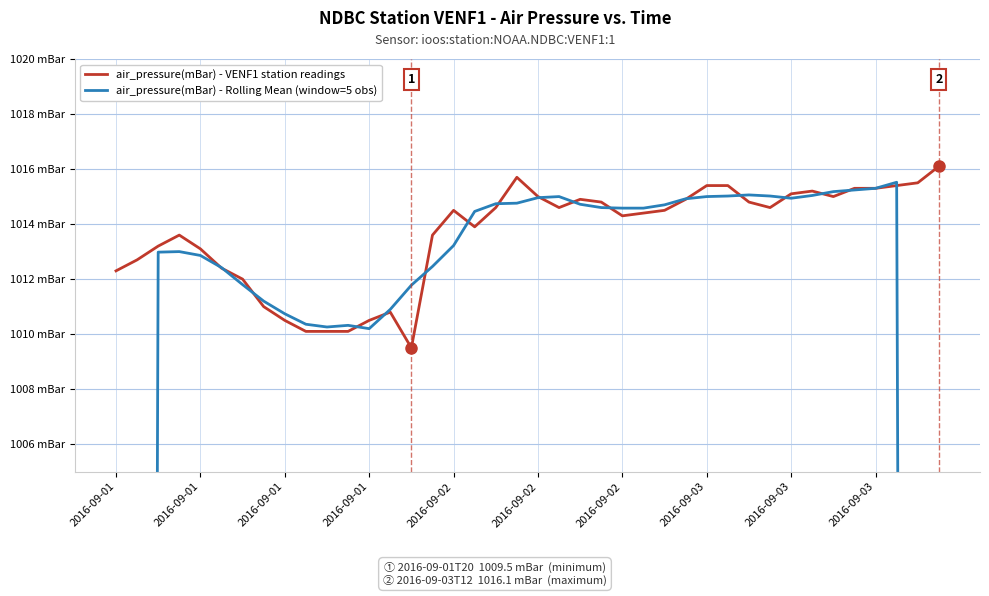

What is the sum of the air_pressure(mBar) - Rolling Mean (window=5 obs) values at 37 and 2016-09-01?

2028.5